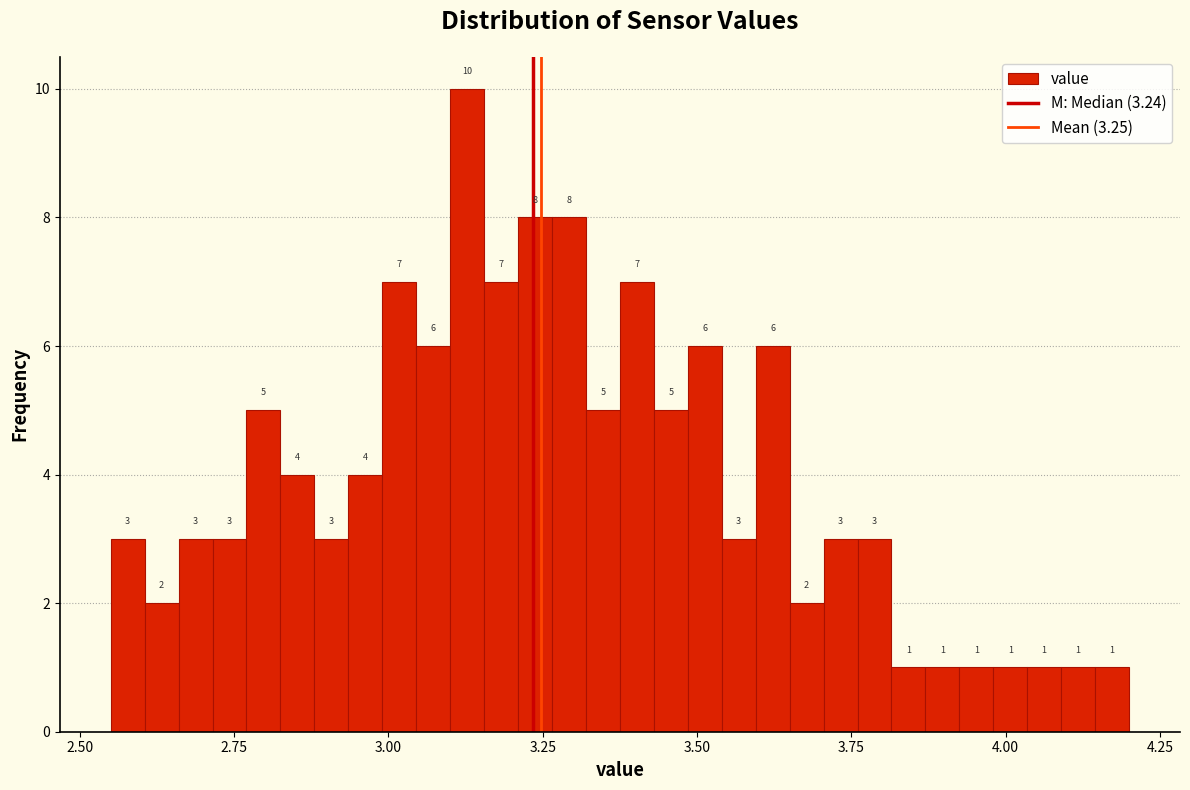

Around what value on the x-axis is the tallest bar? Give the approximate position of its centre, as read against the axis.

3.15